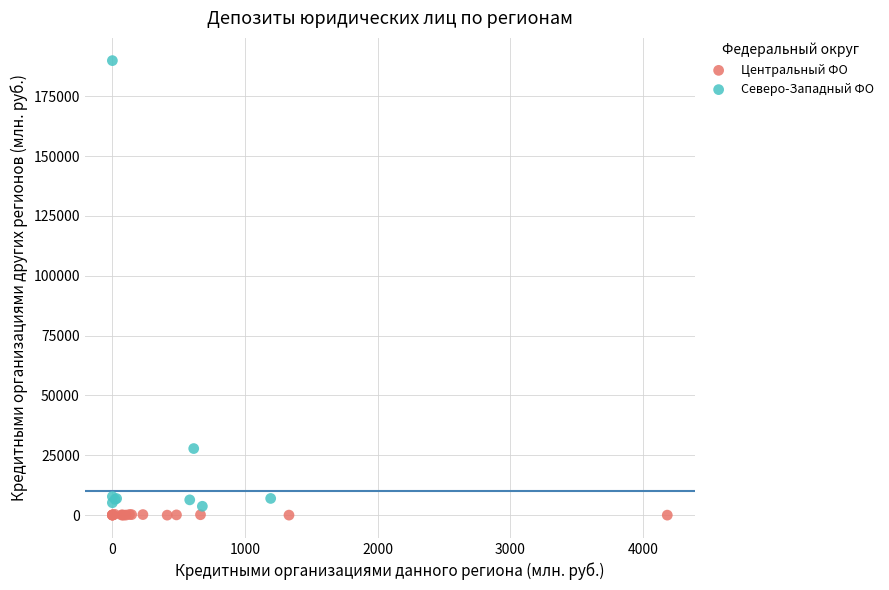

Which series has the largest Y range (max minus min)?

Северо-Западный ФО